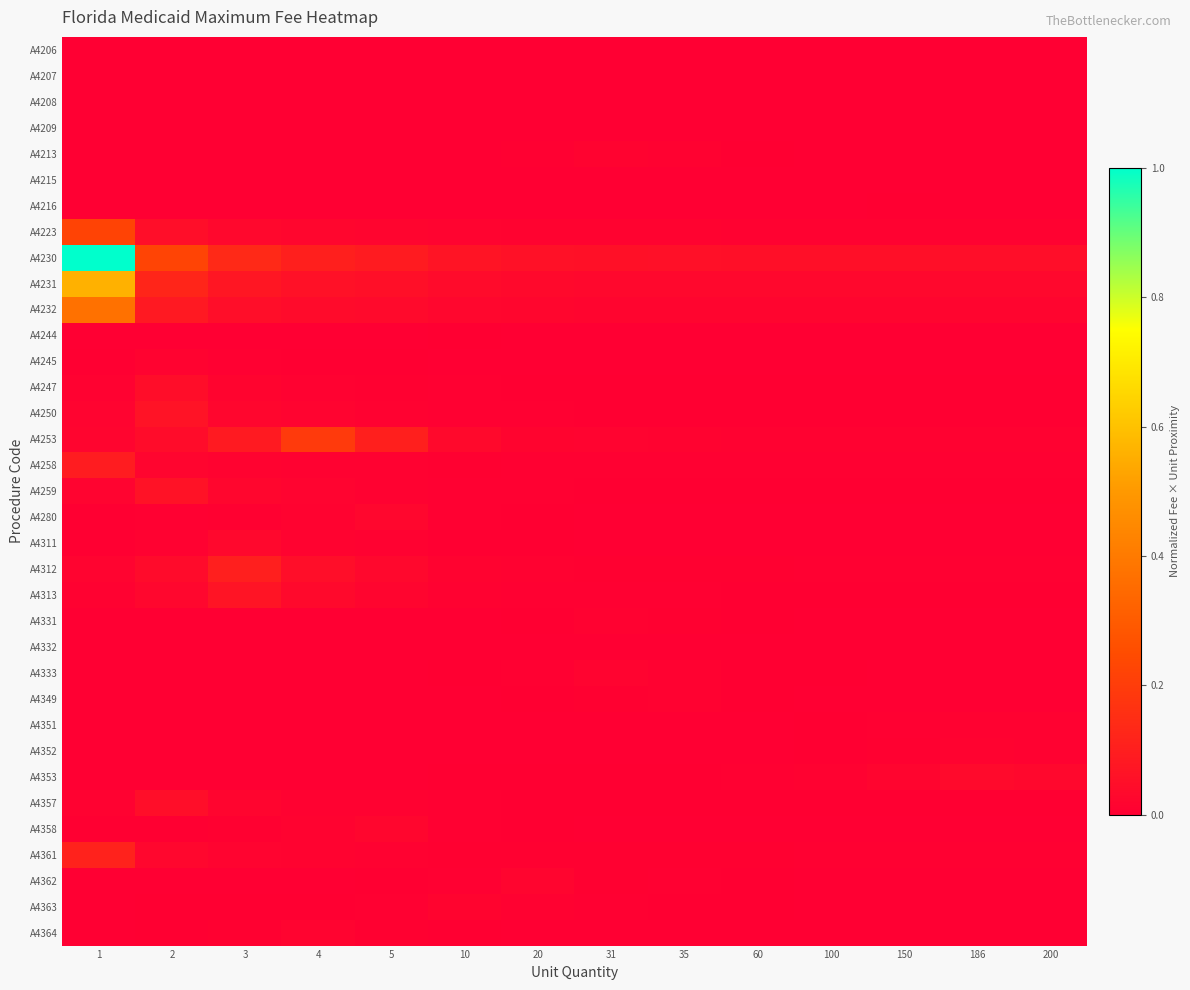

Rank the series by their maximum value, from lowest to highest.

A4332, A4215, A4206, A4207, A4208, A4209, A4216, A4244, A4351, A4349, A4331, A4352, A4213, A4245, A4364, A4333, A4363, A4362, A4358, A4280, A4311, A4353, A4247, A4357, A4259, A4250, A4313, A4258, A4312, A4361, A4253, A4223, A4232, A4231, A4230